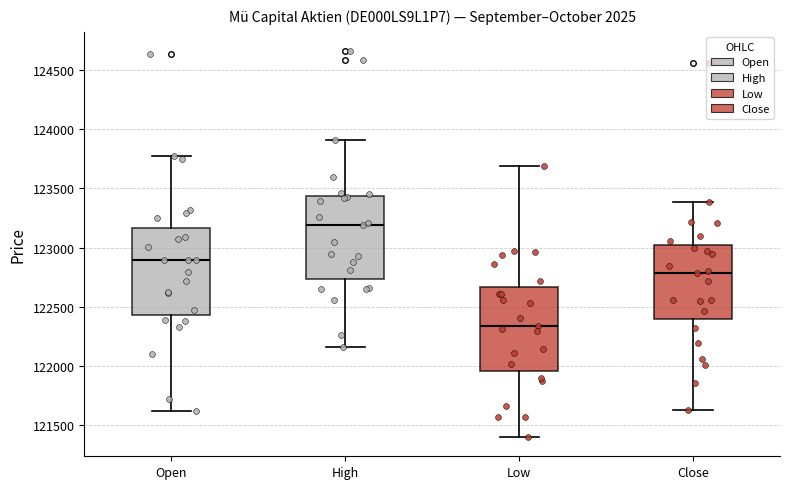

Reading left to right, read every box against the y-axis: the position of its median line, the range the box covers, and the ends of its whiskers. The values are not printed on the chart, so give them approximately, as read against the axis.

Open: median 122900, box 122450 to 123150, whiskers 121600 to 123800
High: median 123200, box 122750 to 123450, whiskers 122150 to 123900
Low: median 122350, box 121950 to 122650, whiskers 121400 to 123700
Close: median 122800, box 122400 to 123000, whiskers 121650 to 123400